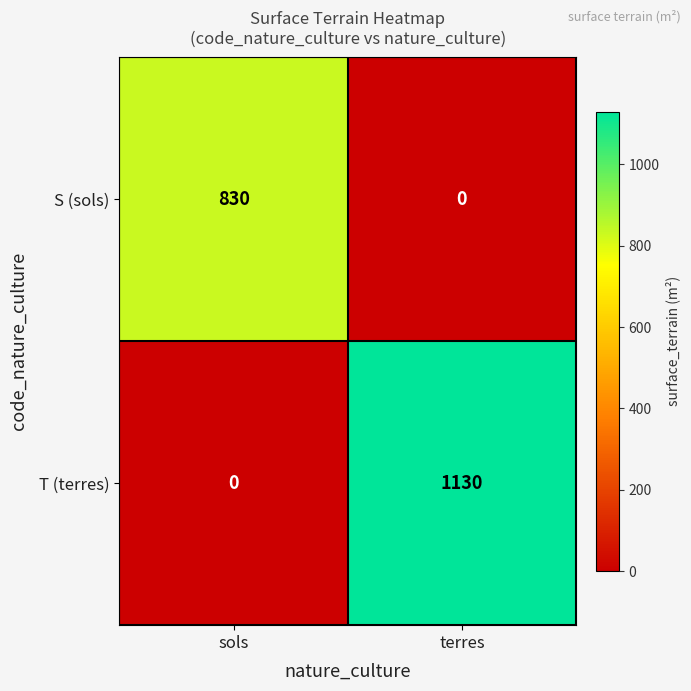

At which category is the sum across all series the highest?

terres